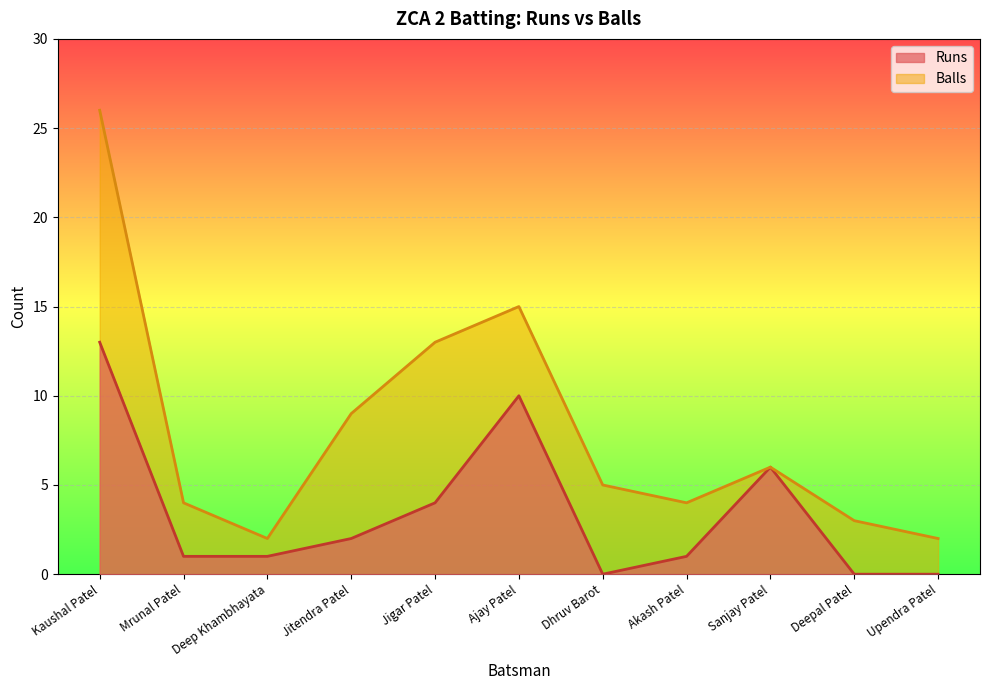

True or false: Runs and Balls cross at least once.

False